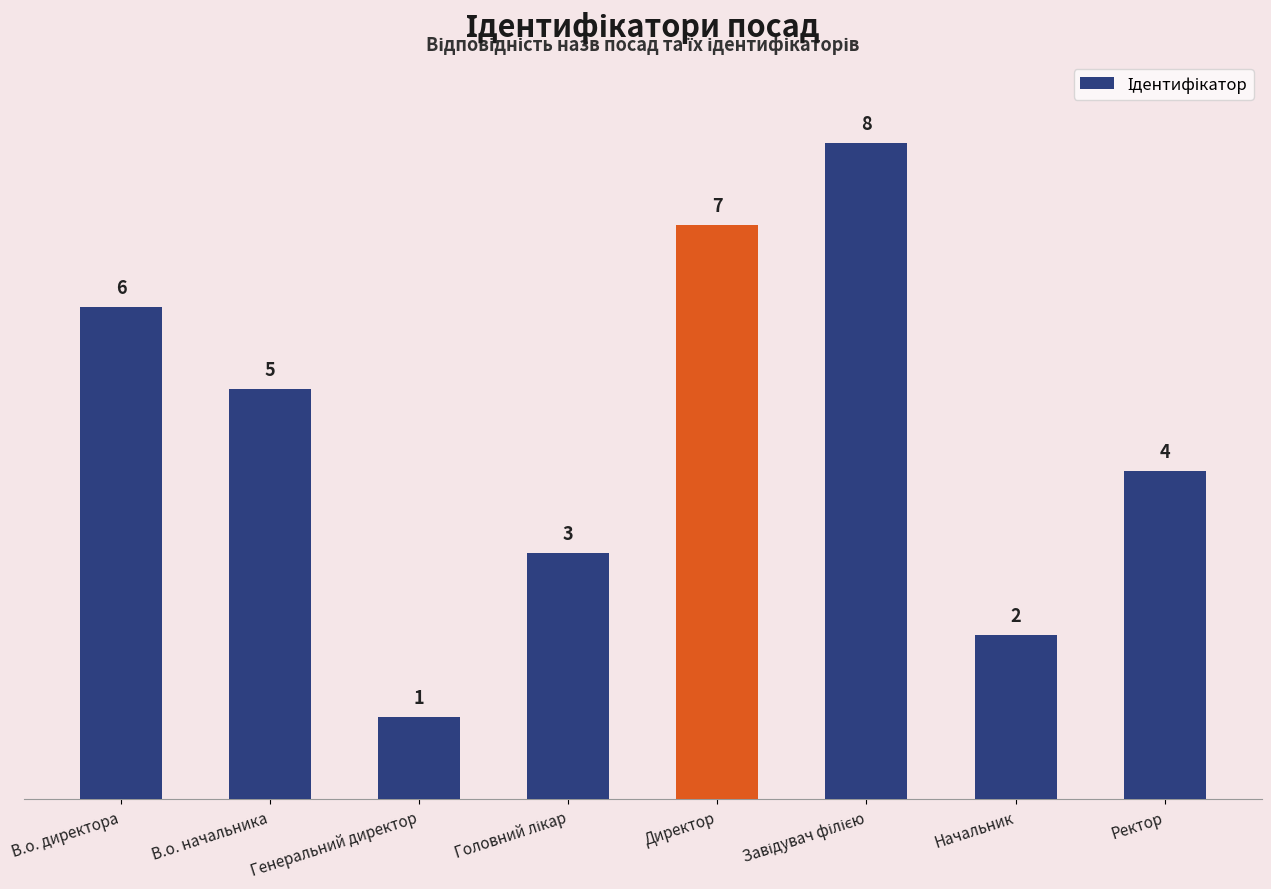

Which has a higher value, Начальник or Генеральний директор?

Начальник